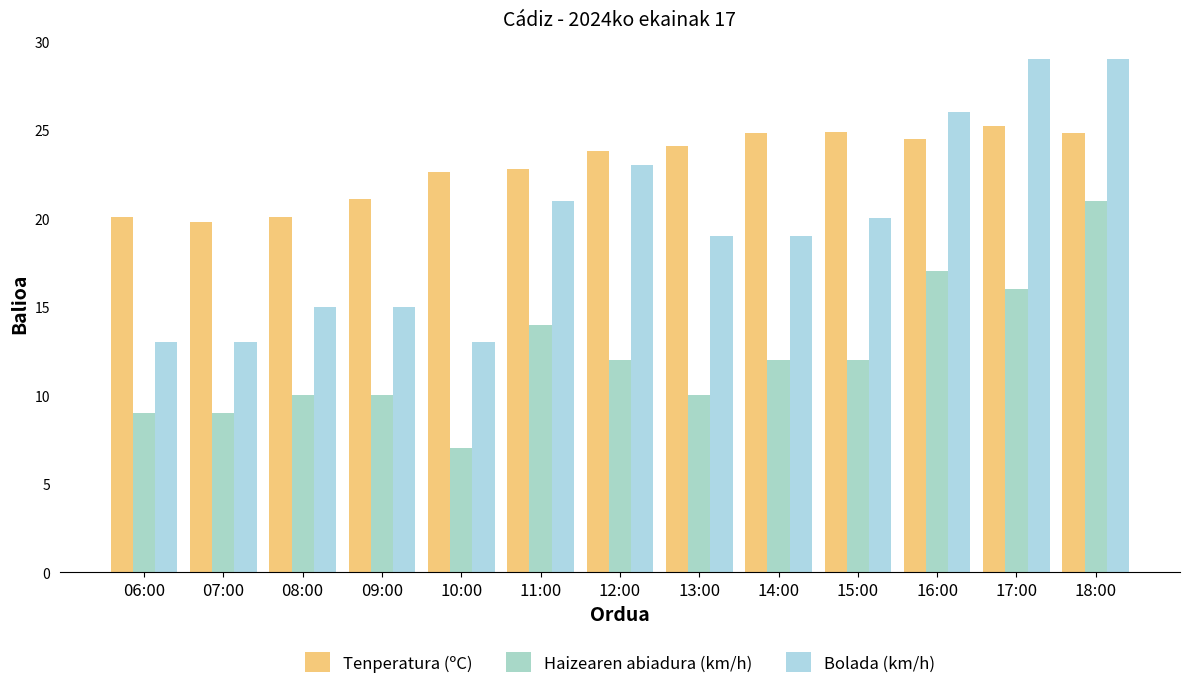

Which series has the widest spread of values?

Bolada (km/h)